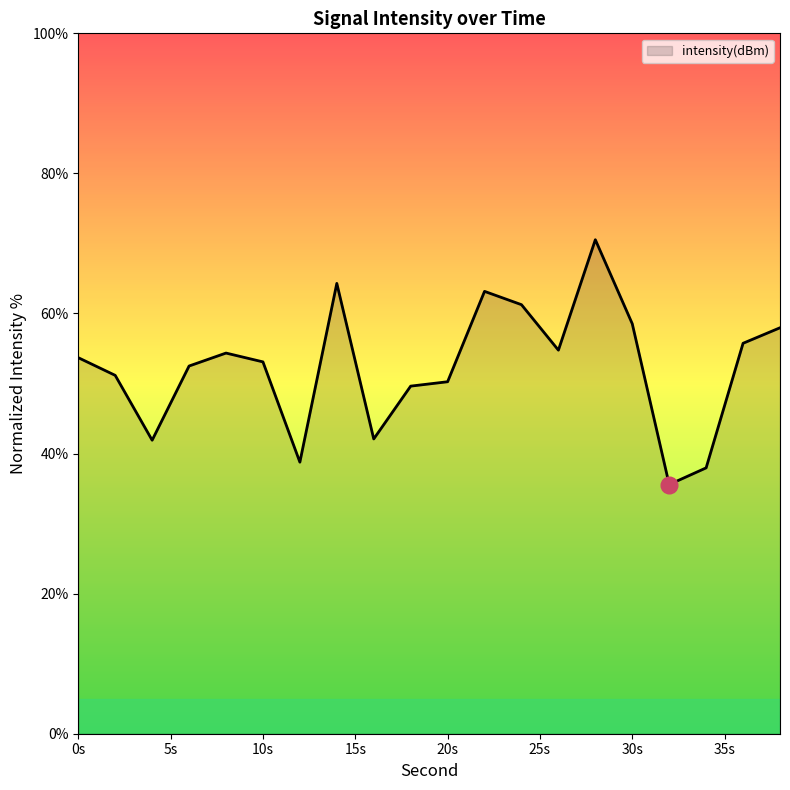

What is the difference between the maximum and minimum values?

35.0